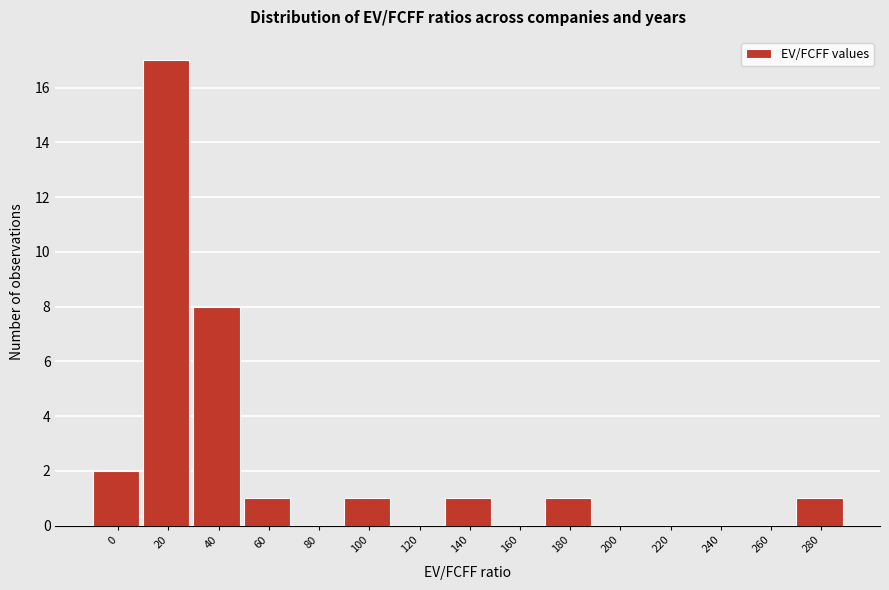

Reading right to left, what are all the values shown in this chart?

280=1	260=0	240=0	220=0	200=0	180=1	160=0	140=1	120=0	100=1	80=0	60=1	40=8	20=17	0=2